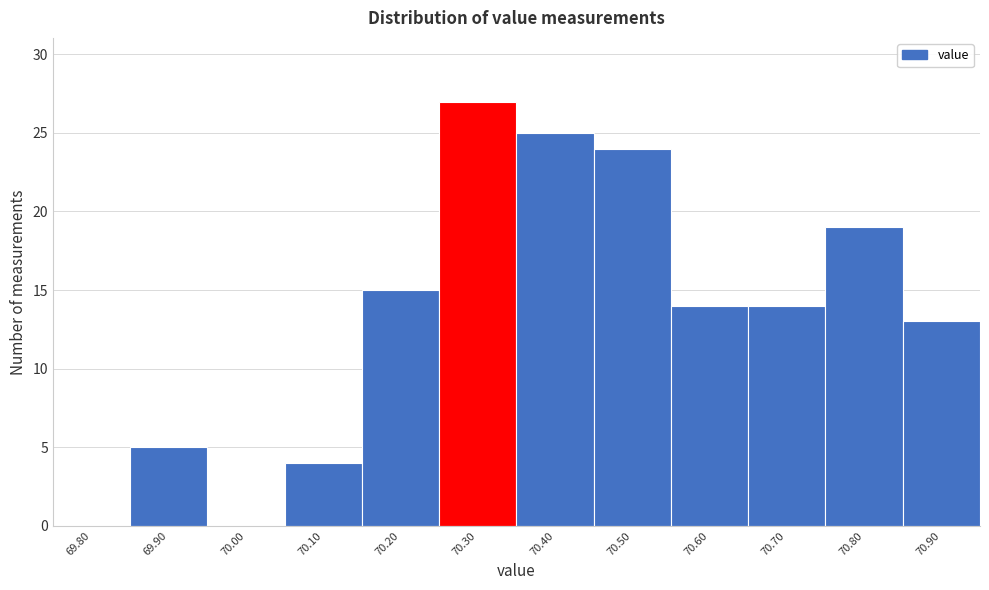

Reading left to right, list all the values displayed in this chart.

69.80=0	69.90=5	70.00=0	70.10=4	70.20=15	70.30=27	70.40=25	70.50=24	70.60=14	70.70=14	70.80=19	70.90=13